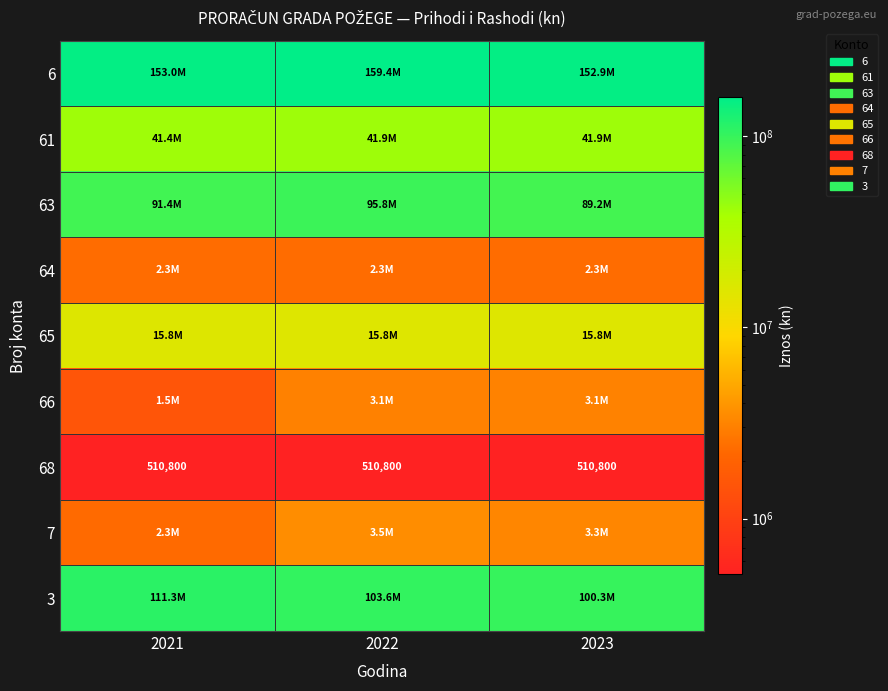

What is the average value of the 64 series?

2329367